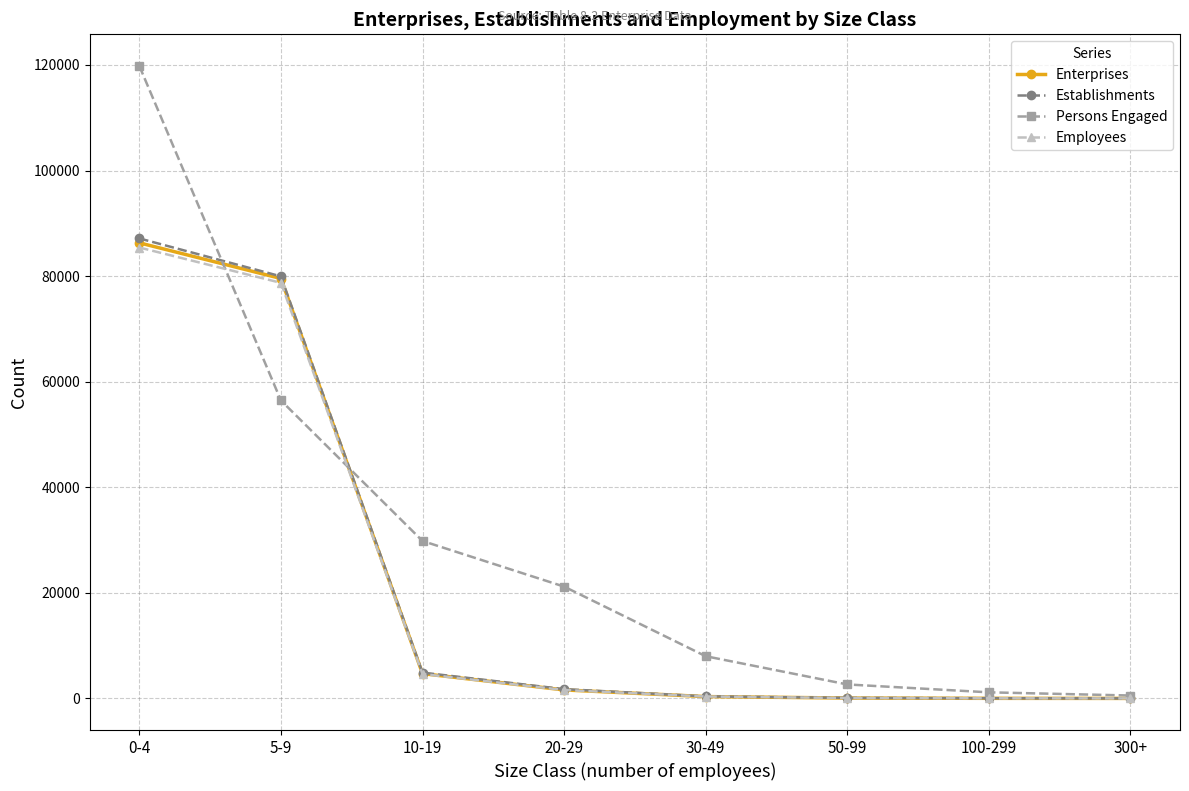

What is the difference between the highest and lowest values at 50-99?

2576